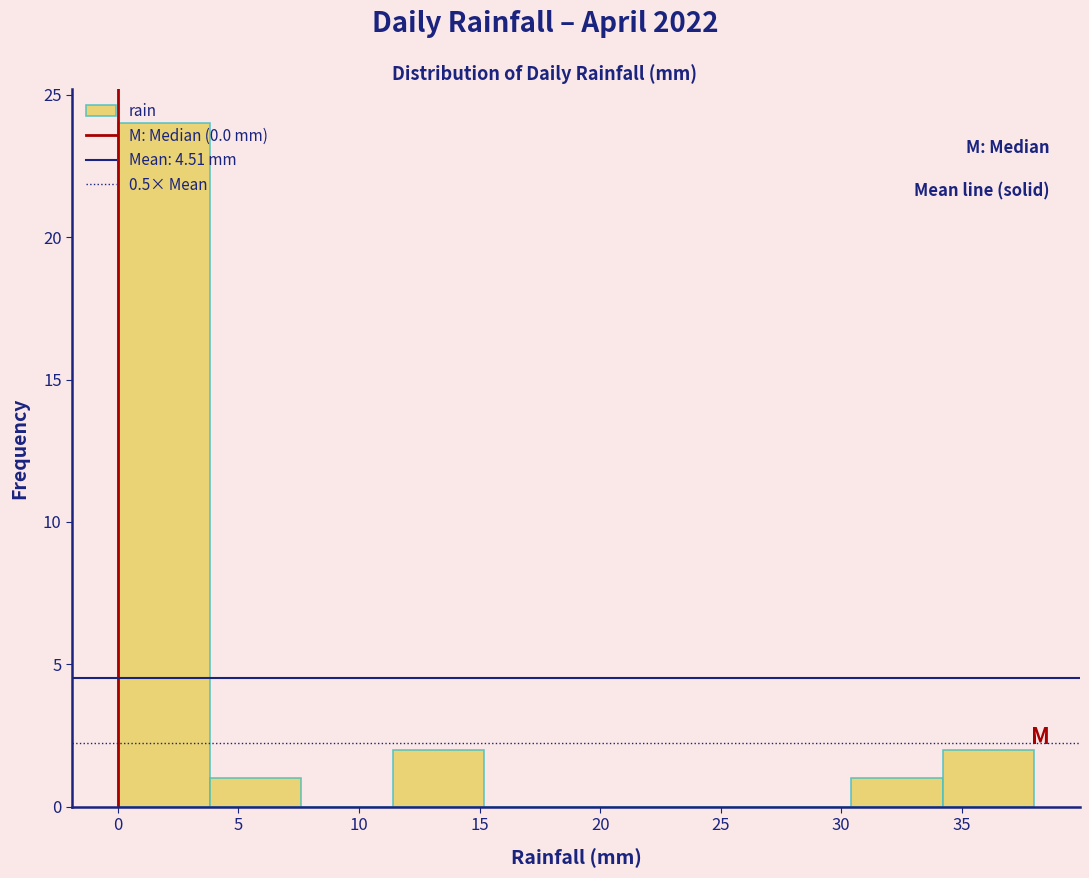

Reading left to right, transcribe this chart: for each bar, give the range it covers on the x-axis and its height. Neither the bar edges nor the heights are printed on the chart, so give them approximately, as read against the axes.

0.0 to 3.8: 24
3.8 to 7.6: 1
7.6 to 11.4: 0
11.4 to 15.2: 2
15.2 to 19.0: 0
19.0 to 22.8: 0
22.8 to 26.6: 0
26.6 to 30.4: 0
30.4 to 34.2: 1
34.2 to 38.0: 2